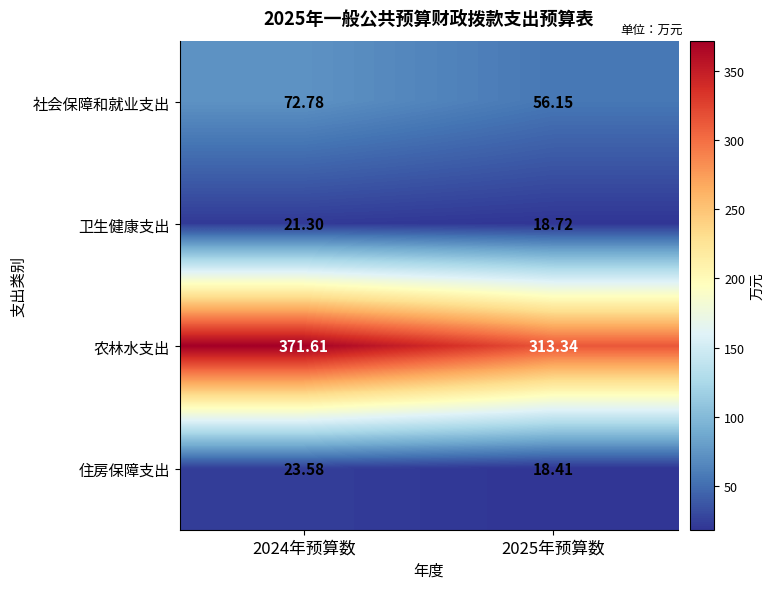

Is the value of 卫生健康支出 at 2024年预算数 greater than the value of 农林水支出 at 2024年预算数?

No